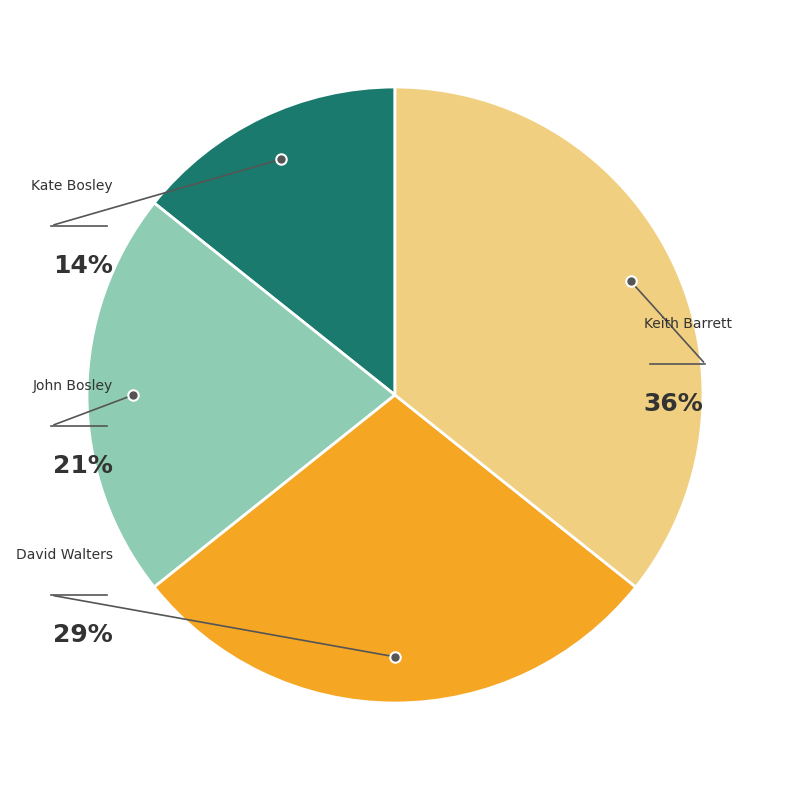

Count the number of slices in the pie.

4